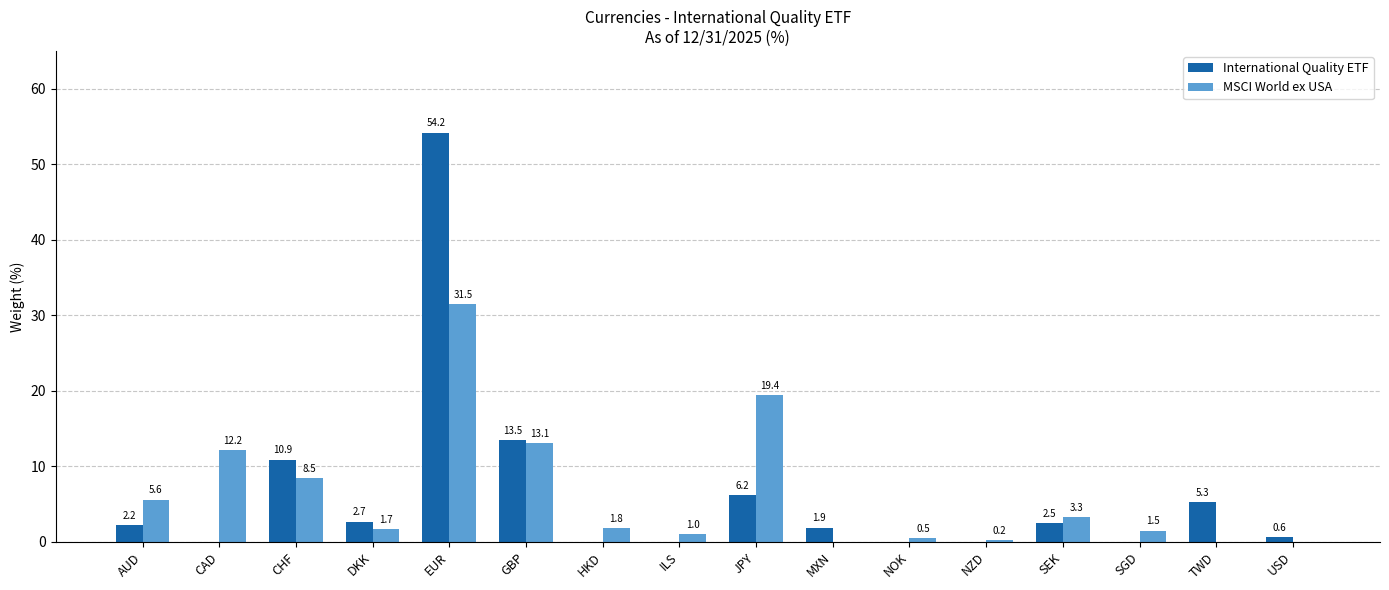

Count the number of data series in this chart.

2